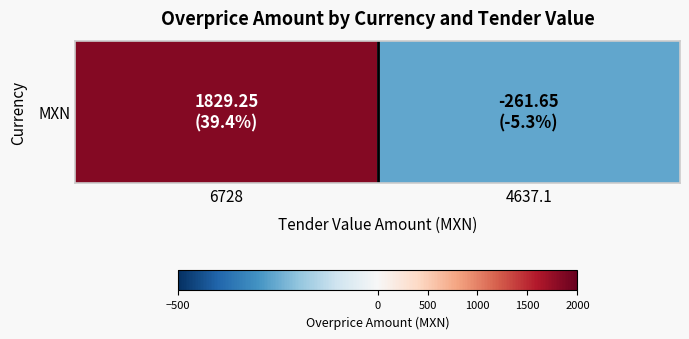

What is the maximum value shown in the chart?

1829.2